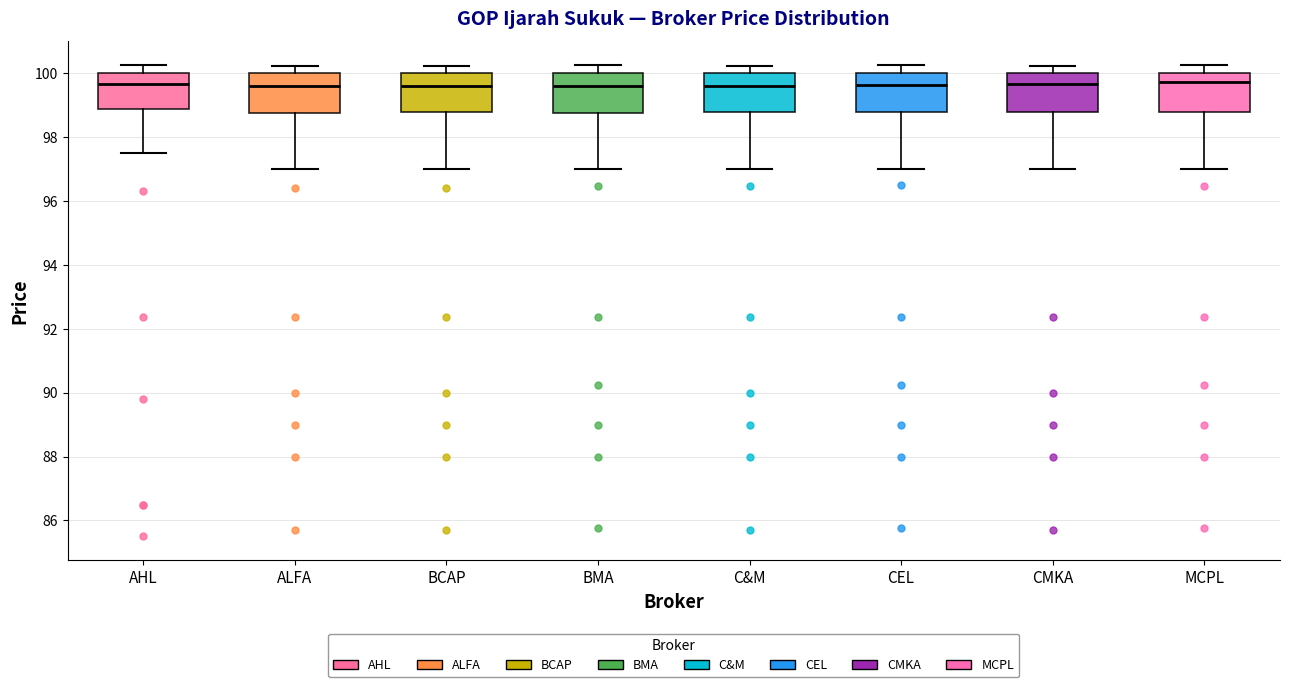

Reading left to right, transcribe this box plot: for each box, give where its median line is, the range the box spans, and where its two whiskers end, as read against the y-axis. The values are not printed on the chart, so give them approximately, as read against the axis.

AHL: median 99.6, box 98.8 to 100.0, whiskers 97.6 to 100.2
ALFA: median 99.6, box 98.8 to 100.0, whiskers 97.0 to 100.2
BCAP: median 99.6, box 98.8 to 100.0, whiskers 97.0 to 100.2
BMA: median 99.6, box 98.8 to 100.0, whiskers 97.0 to 100.2
C&M: median 99.6, box 98.8 to 100.0, whiskers 97.0 to 100.2
CEL: median 99.6, box 98.8 to 100.0, whiskers 97.0 to 100.2
CMKA: median 99.6, box 98.8 to 100.0, whiskers 97.0 to 100.2
MCPL: median 99.8, box 98.8 to 100.0, whiskers 97.0 to 100.2